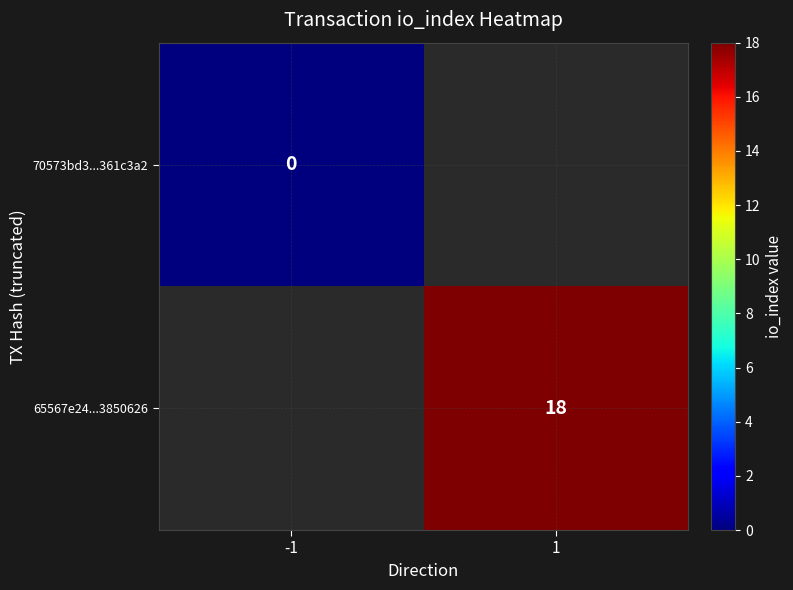

The 65567e24...3850626 series shows 18 at 1. True or false?

True